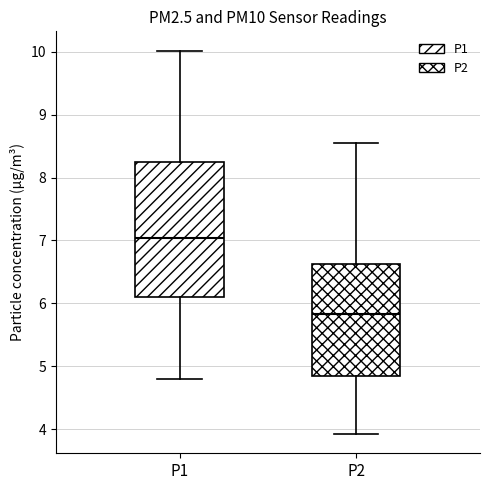

Reading left to right, read every box against the y-axis: the position of its median line, the range the box covers, and the ends of its whiskers. The values are not printed on the chart, so give them approximately, as read against the axis.

P1: median 7.0, box 6.1 to 8.2, whiskers 4.8 to 10.0
P2: median 5.8, box 4.8 to 6.6, whiskers 3.9 to 8.6